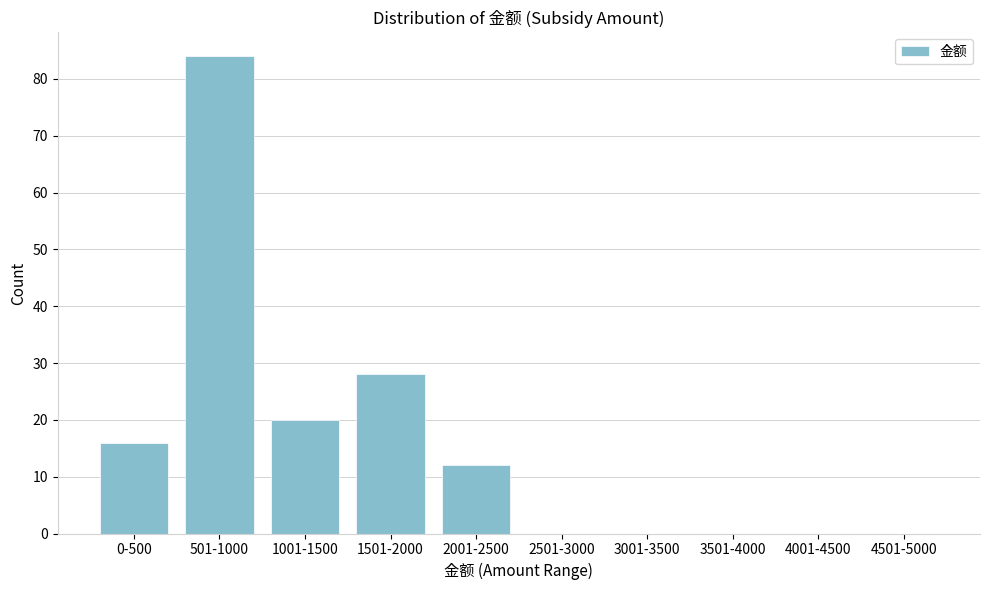

Reading left to right, what are all the values shown in this chart?

0-500=16	501-1000=84	1001-1500=20	1501-2000=28	2001-2500=12	2501-3000=0	3001-3500=0	3501-4000=0	4001-4500=0	4501-5000=0